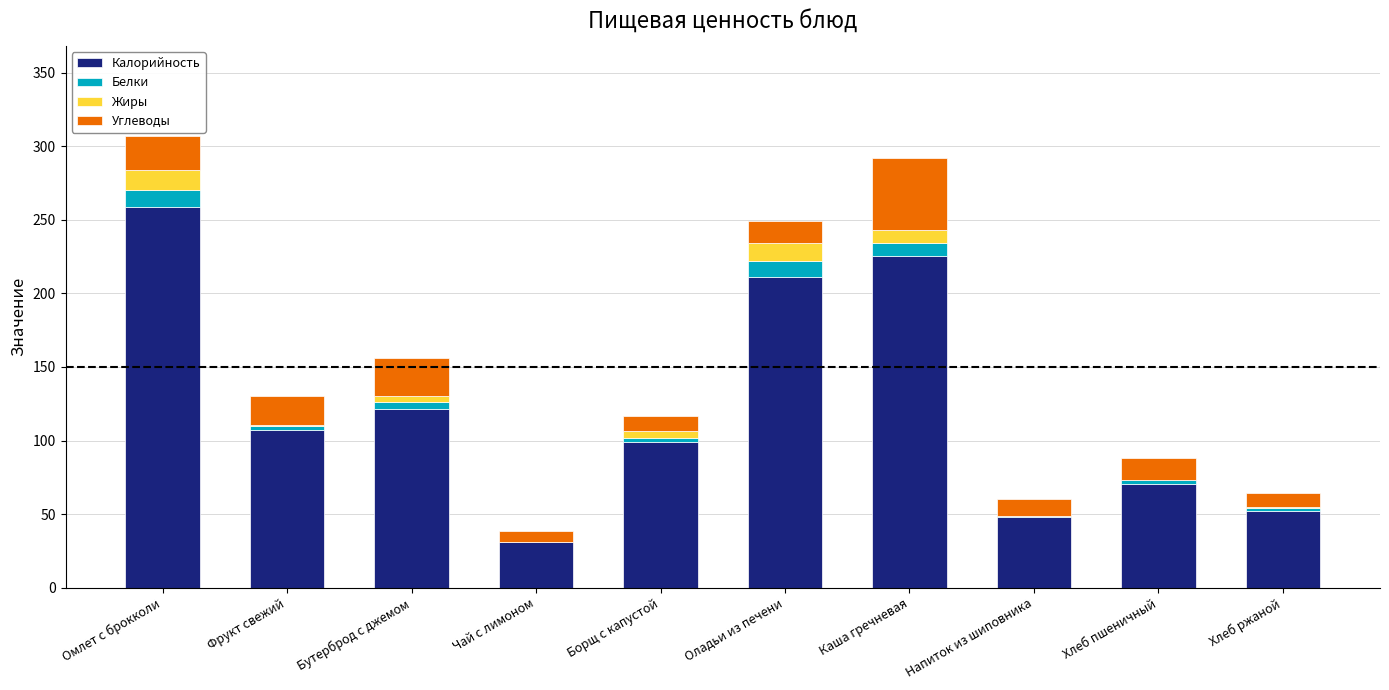

The Калорийность series shows 48.7 at Фрукт свежий. True or false?

False